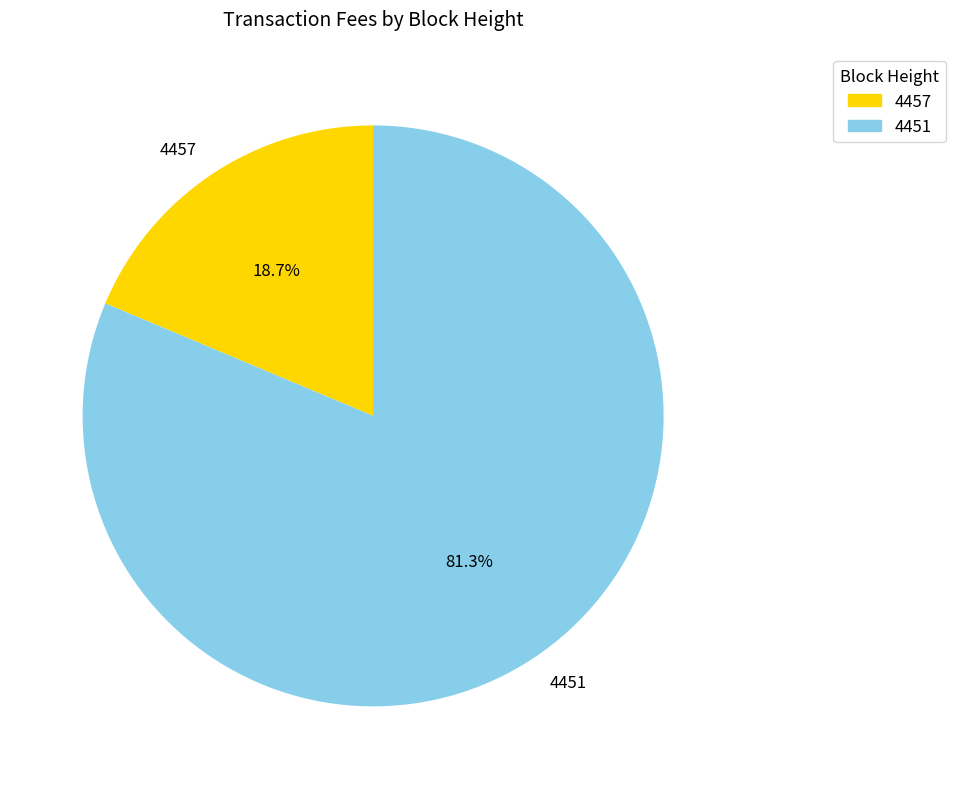

Which category has the smallest portion of the pie?

4457